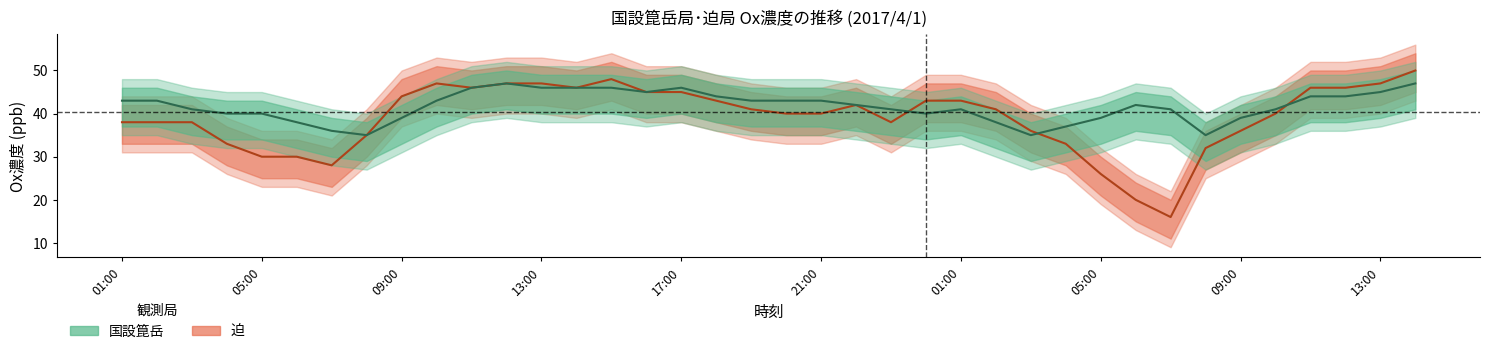

What is the difference between the 国設箟岳 values at 01:00 and 35?

8